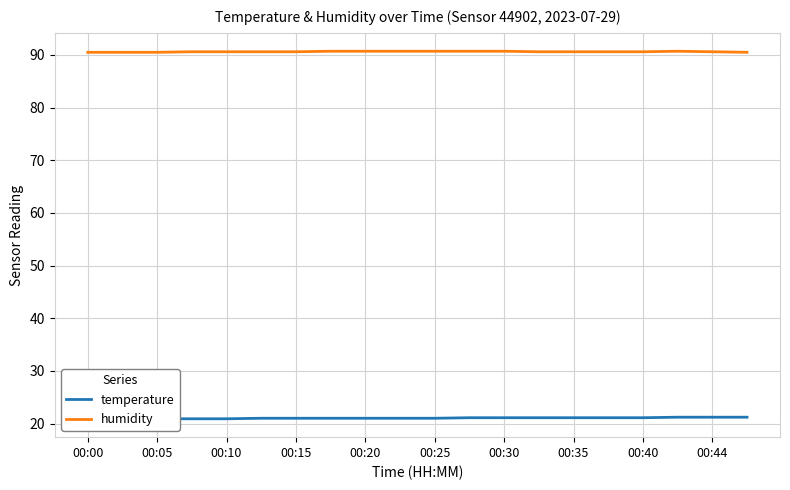

Is it true that humidity equals 117.9 at 00:35?

False